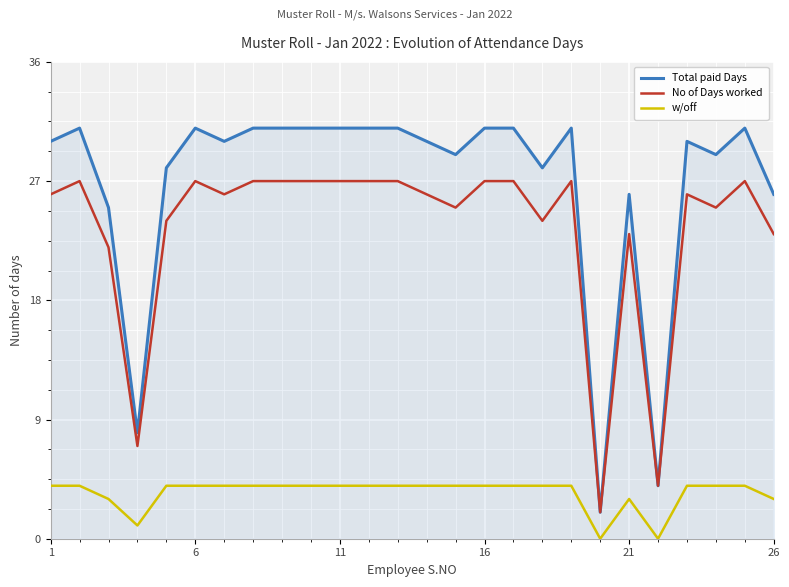

Reading left to right, what are all the values shown in this chart?

Total paid Days: 30	31	25	8	28	31	30	31	31	31	31	31	31	30	29	31	31	28	31	2	26	4	30	29	31	26
No of Days worked: 26	27	22	7	24	27	26	27	27	27	27	27	27	26	25	27	27	24	27	2	23	4	26	25	27	23
w/off: 4	4	3	1	4	4	4	4	4	4	4	4	4	4	4	4	4	4	4	0	3	0	4	4	4	3